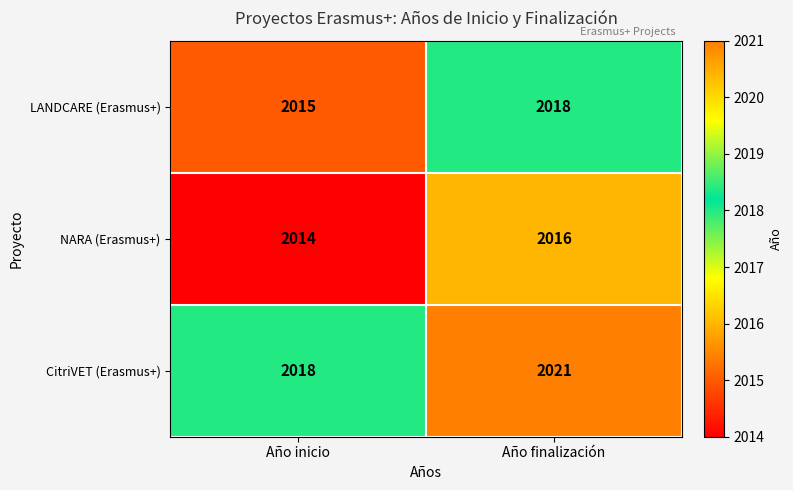

What is the spread (max minus min) of values at Año finalización?

5